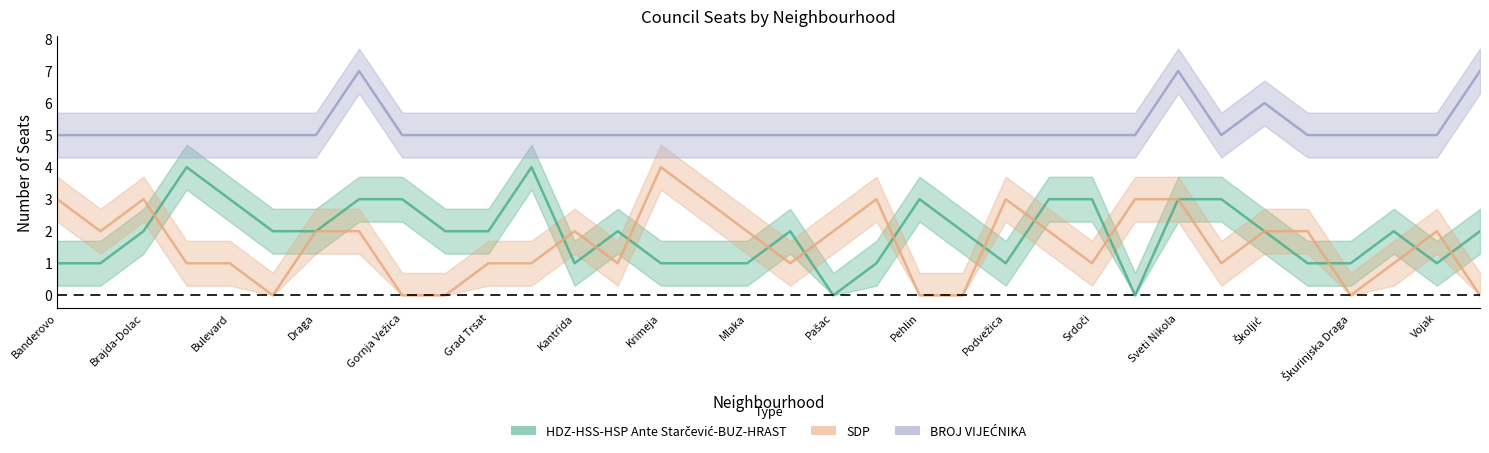

List the series in order of their peak value, lowest first.

HDZ-HSS-HSP Ante Starčević-BUZ-HRAST, SDP, BROJ VIJEĆNIKA